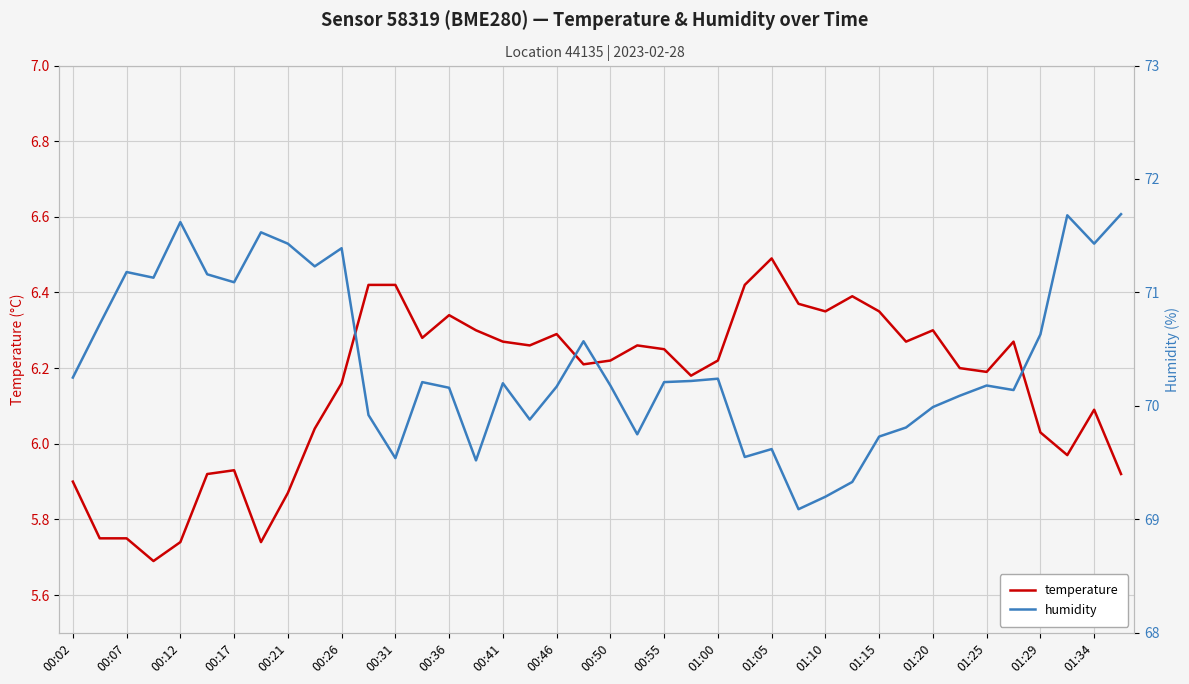

List the series in order of their overall mean, highest first.

humidity, temperature